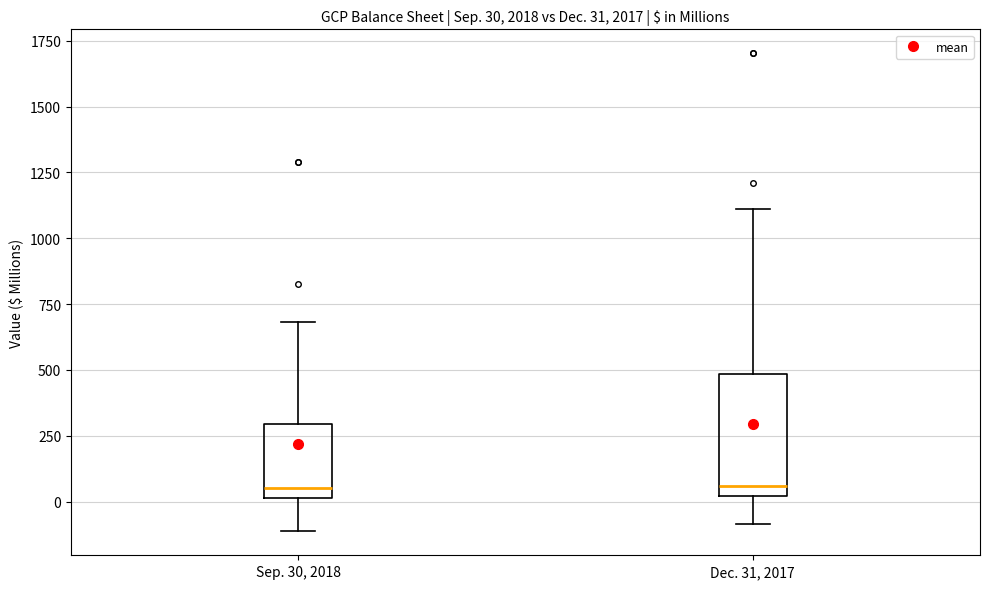

Comparing the boxes themselves (not the whiskers), which one is the tallest?

Dec. 31, 2017